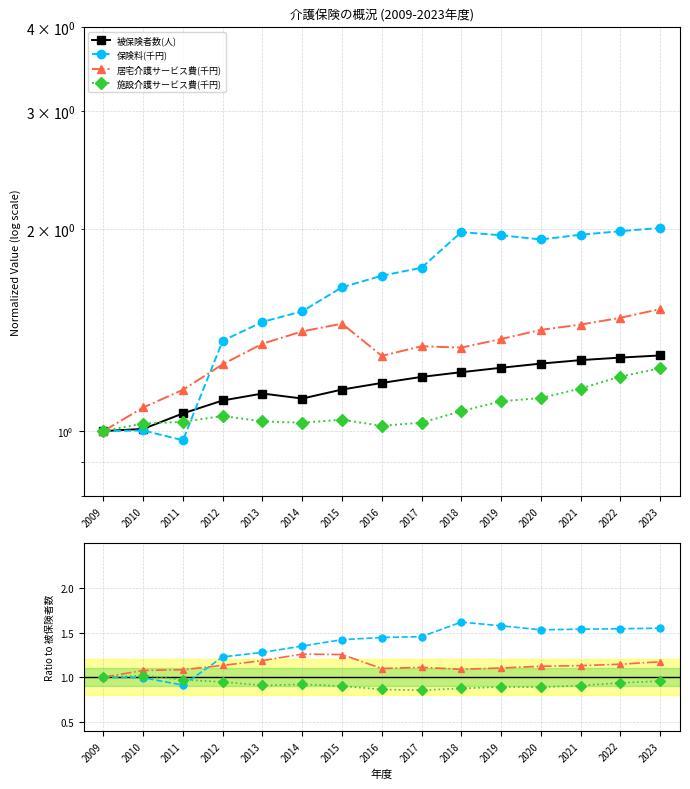

The value of 居宅介護サービス費(千円) at 2017 is 1.3. True or false?

True